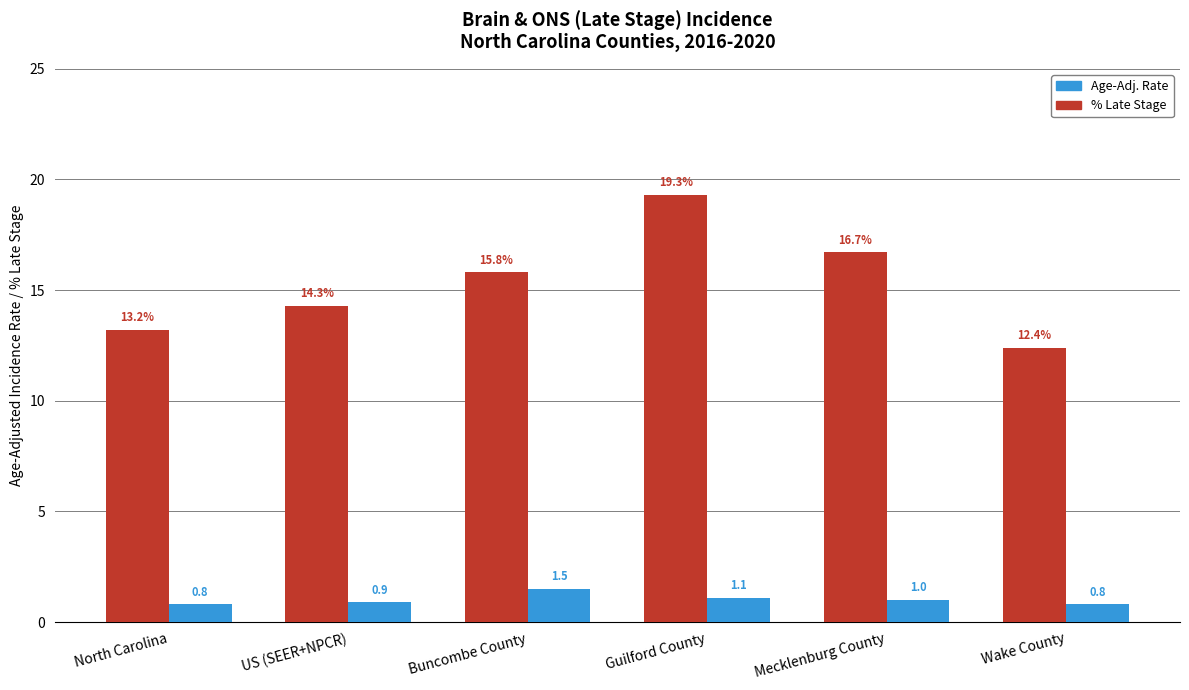

What are all the series names shown in the legend?

Age-Adj. Rate, % Late Stage